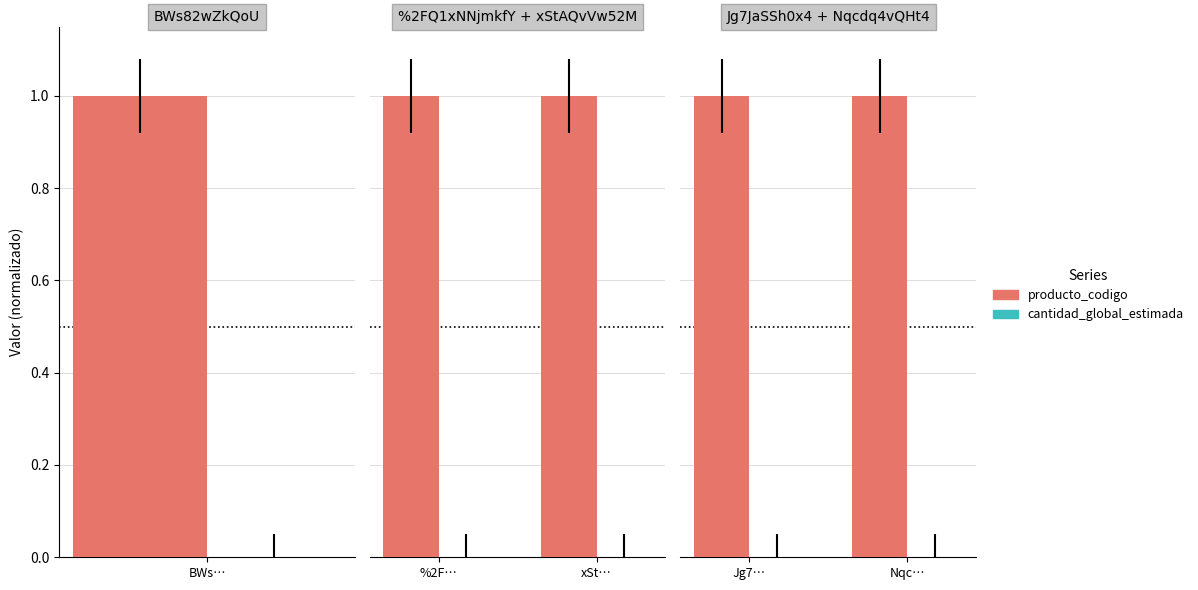

True or false: cantidad_global_estimada has a value of 0.0 at Jg7….

False